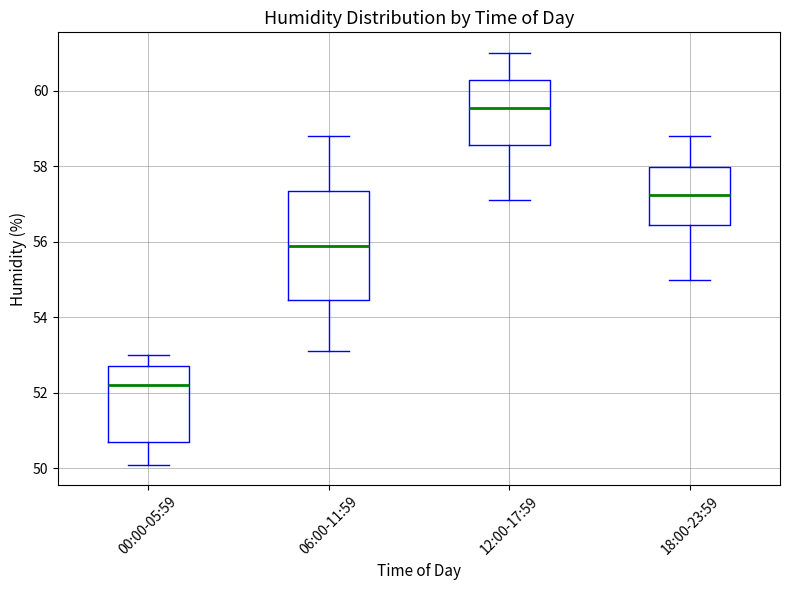

Reading left to right, read every box against the y-axis: the position of its median line, the range the box covers, and the ends of its whiskers. The values are not printed on the chart, so give them approximately, as read against the axis.

00:00-05:59: median 52.2, box 50.8 to 52.8, whiskers 50.2 to 53.0
06:00-11:59: median 56.0, box 54.4 to 57.4, whiskers 53.2 to 58.8
12:00-17:59: median 59.6, box 58.6 to 60.2, whiskers 57.2 to 61.0
18:00-23:59: median 57.2, box 56.4 to 58.0, whiskers 55.0 to 58.8